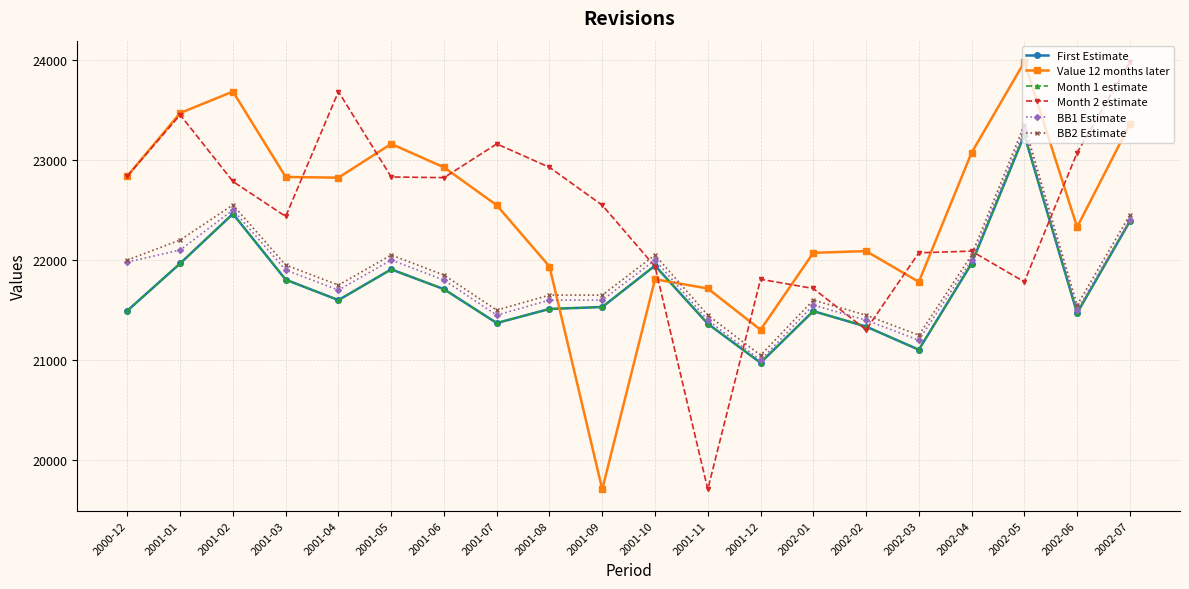

What is the value of the Month 2 estimate point at the 11th from the left?

21935